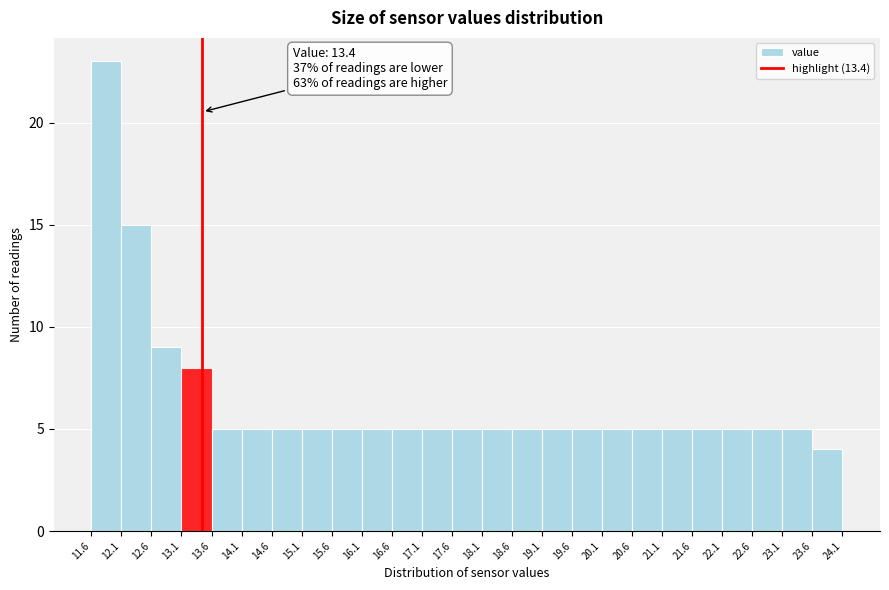

Which range on the x-axis has the tallest bar?

11.6 to 12.1